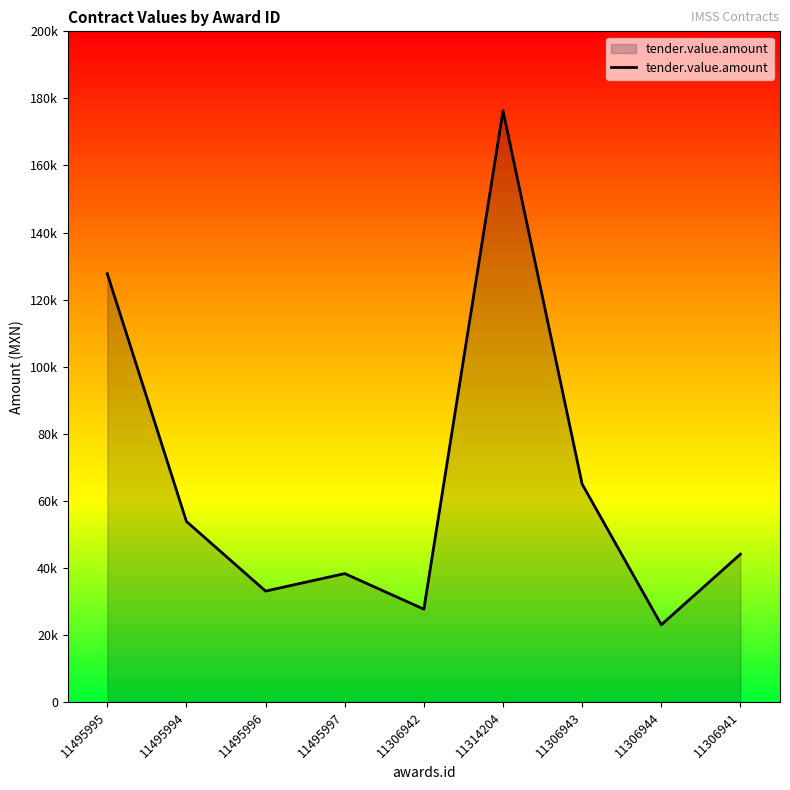

Does the chart display data point markers on the line(s)?

No